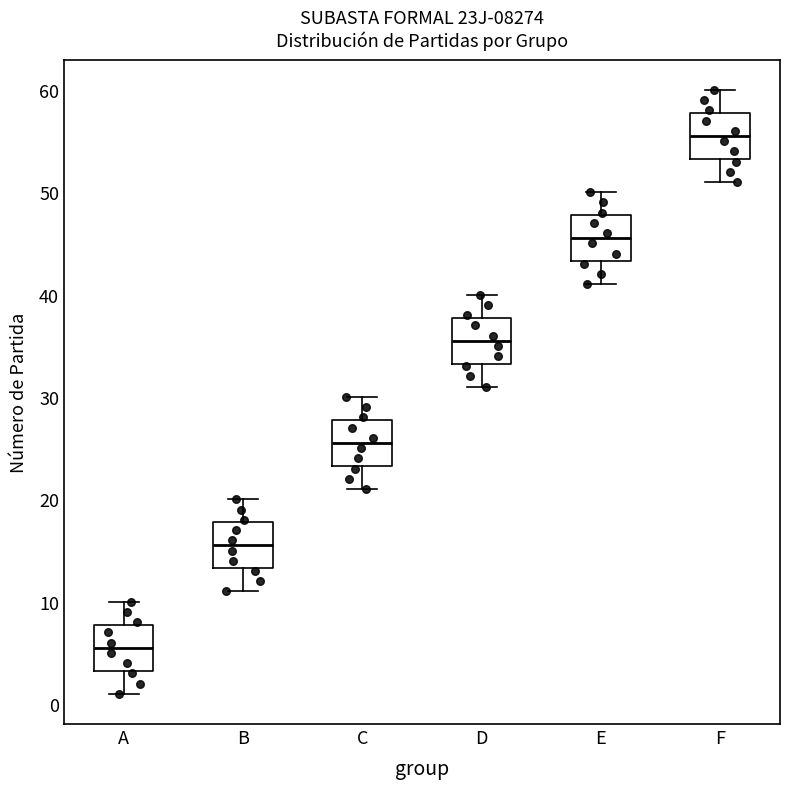

Where does the lower whisker of the box for B end on the y-axis? The values are not printed on the chart, so give them approximately, as read against the axis.

11